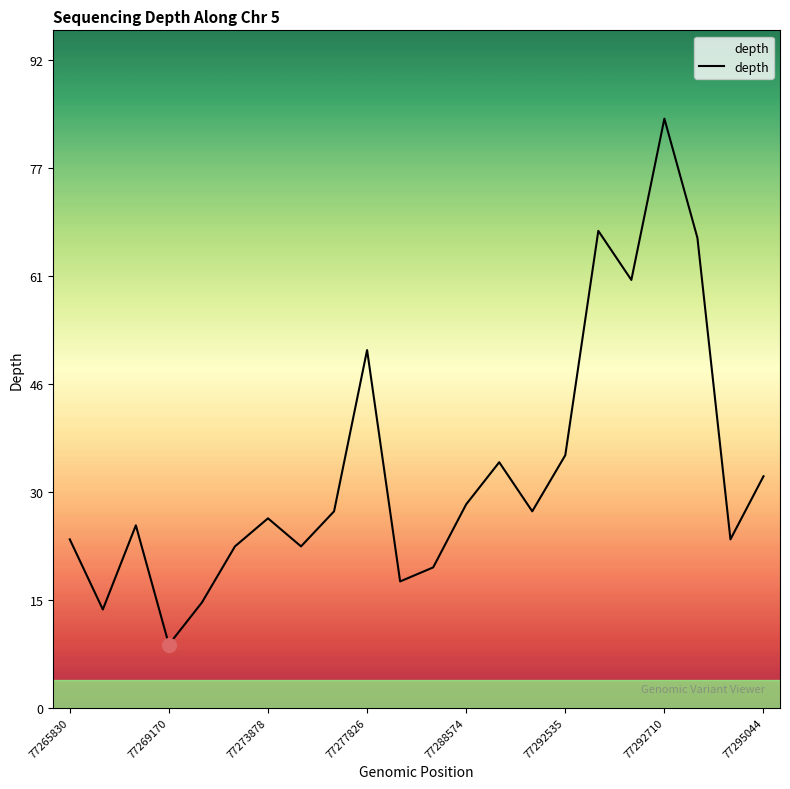

How many distinct data groups are displayed?

1